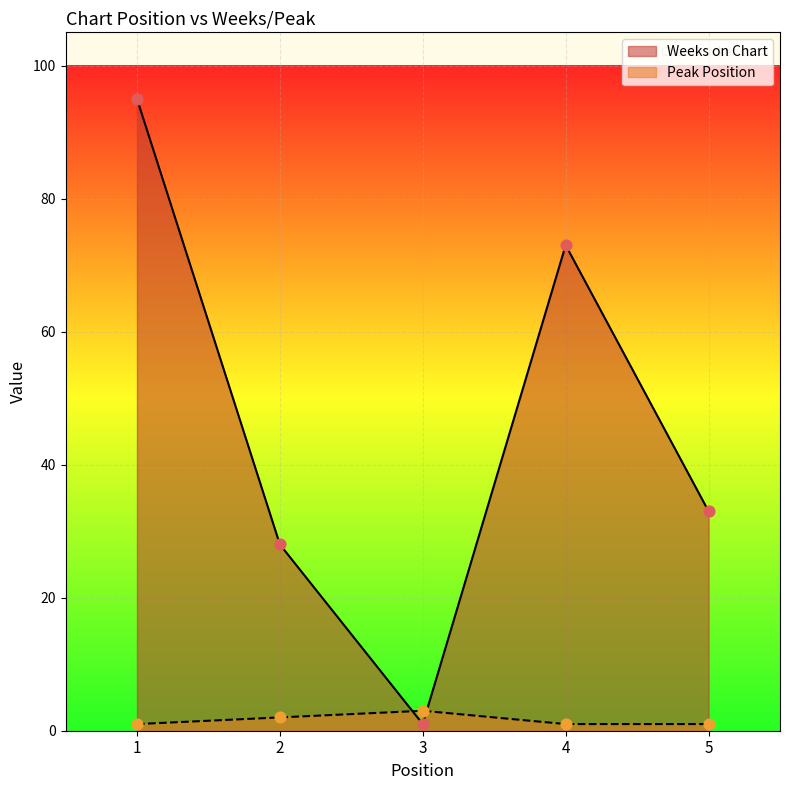

What are all the series names shown in the legend?

Weeks on Chart, Peak Position